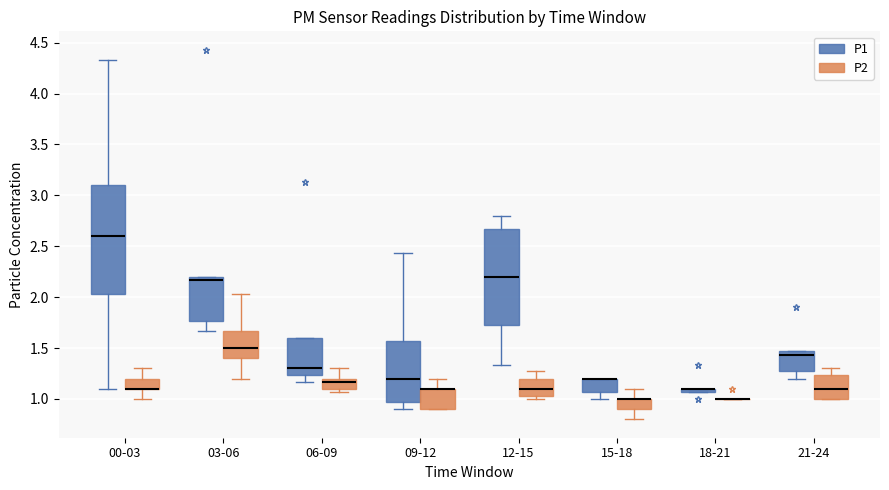

Where is the lower edge of the box for 09-12 (P2) on the y-axis? The values are not printed on the chart, so give them approximately, as read against the axis.

0.90